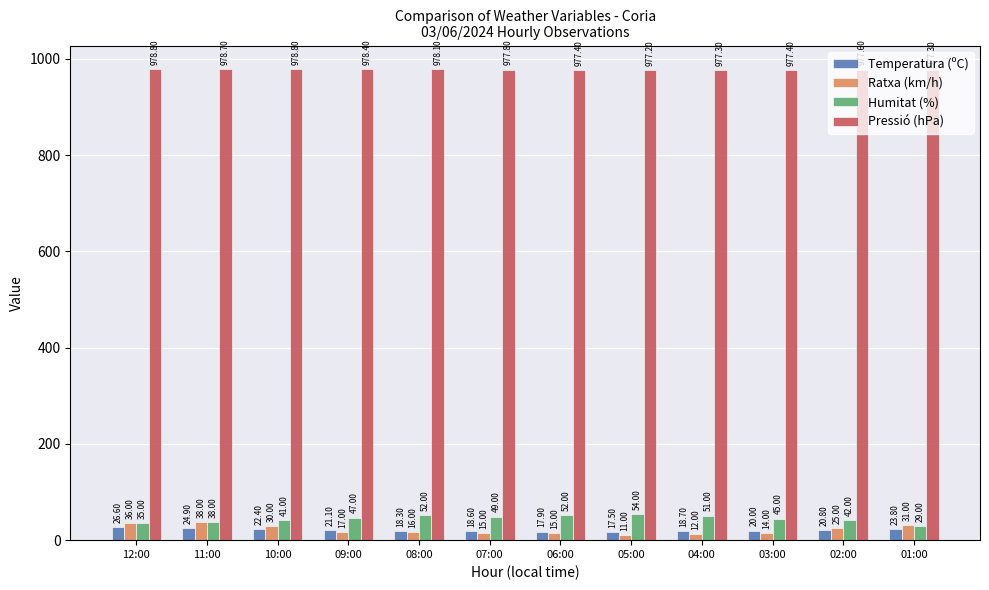

Which series changed the most between 11:00 and 04:00?

Ratxa (km/h)